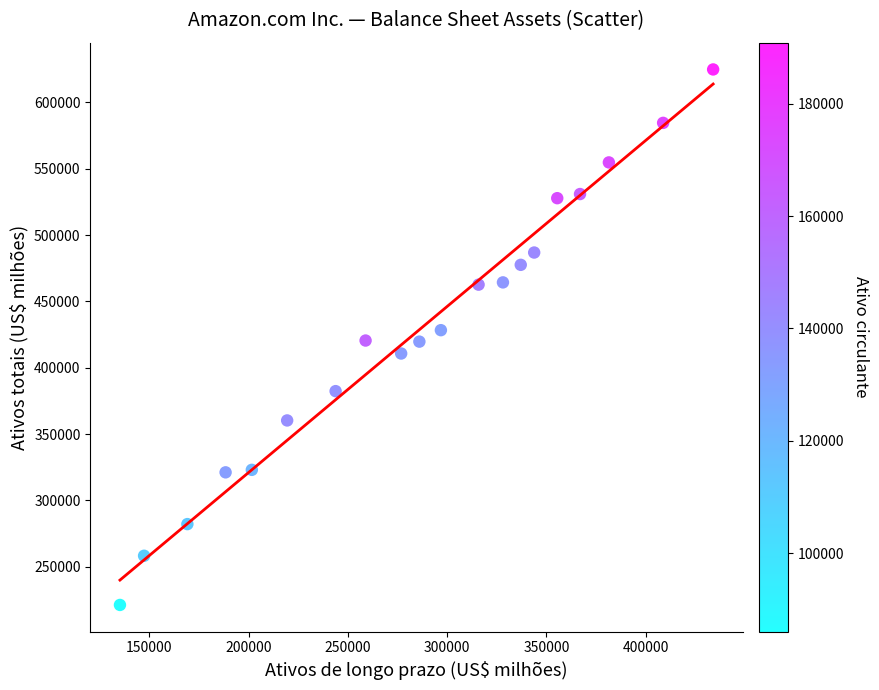

What is the range of X values (max minus min)?

298774